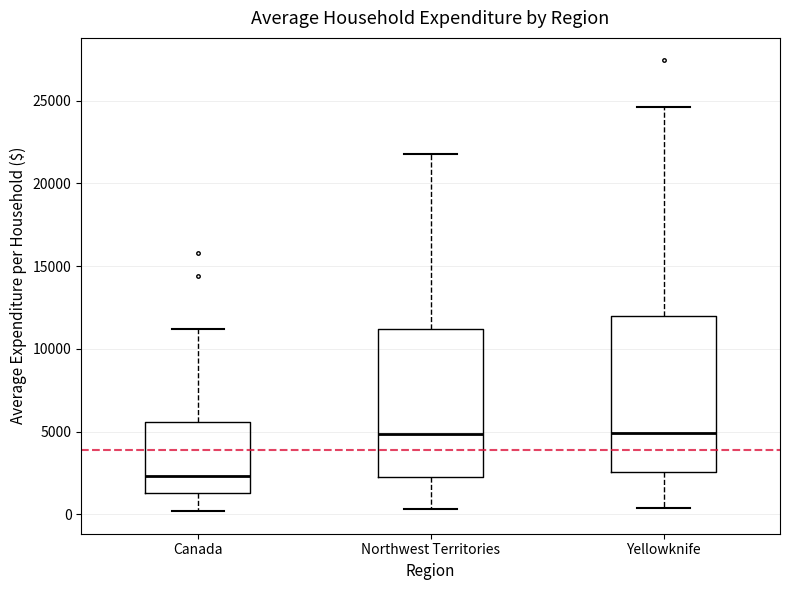

Reading left to right, read every box against the y-axis: the position of its median line, the range the box covers, and the ends of its whiskers. The values are not printed on the chart, so give them approximately, as read against the axis.

Canada: median 2500, box 1500 to 5500, whiskers 0 to 11000
Northwest Territories: median 5000, box 2500 to 11000, whiskers 500 to 22000
Yellowknife: median 5000, box 2500 to 12000, whiskers 500 to 24500